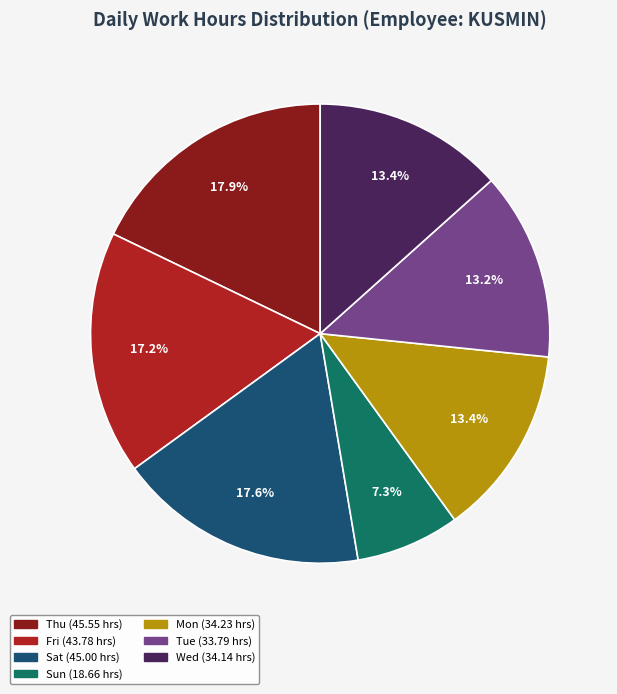

Is there any slice that represents more than half of the pie?

No